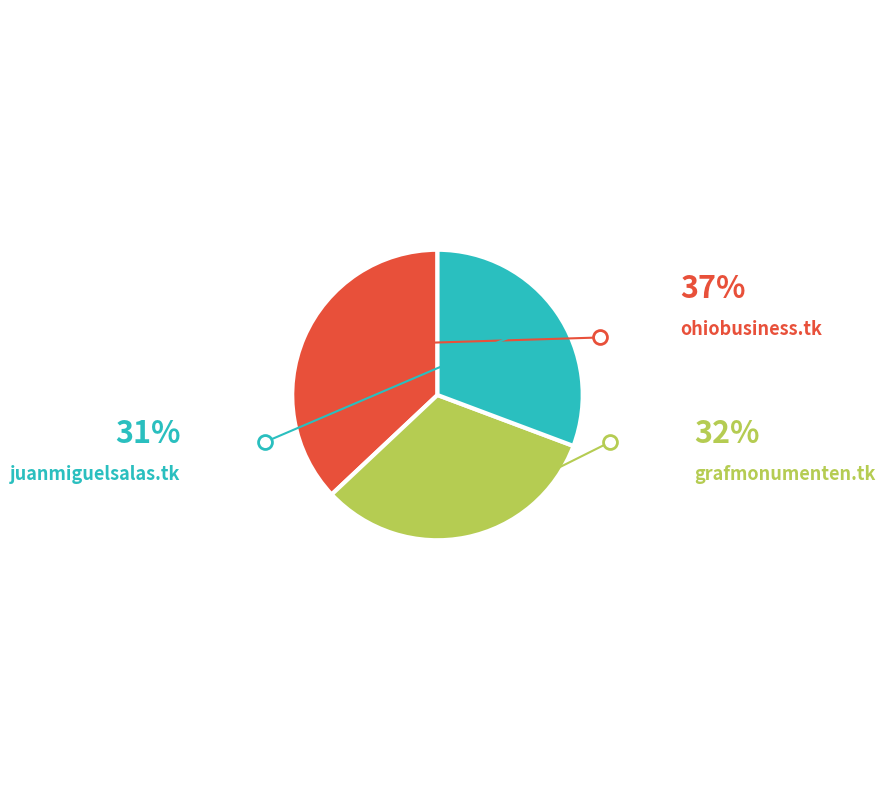

How many slices are in this pie chart?

3